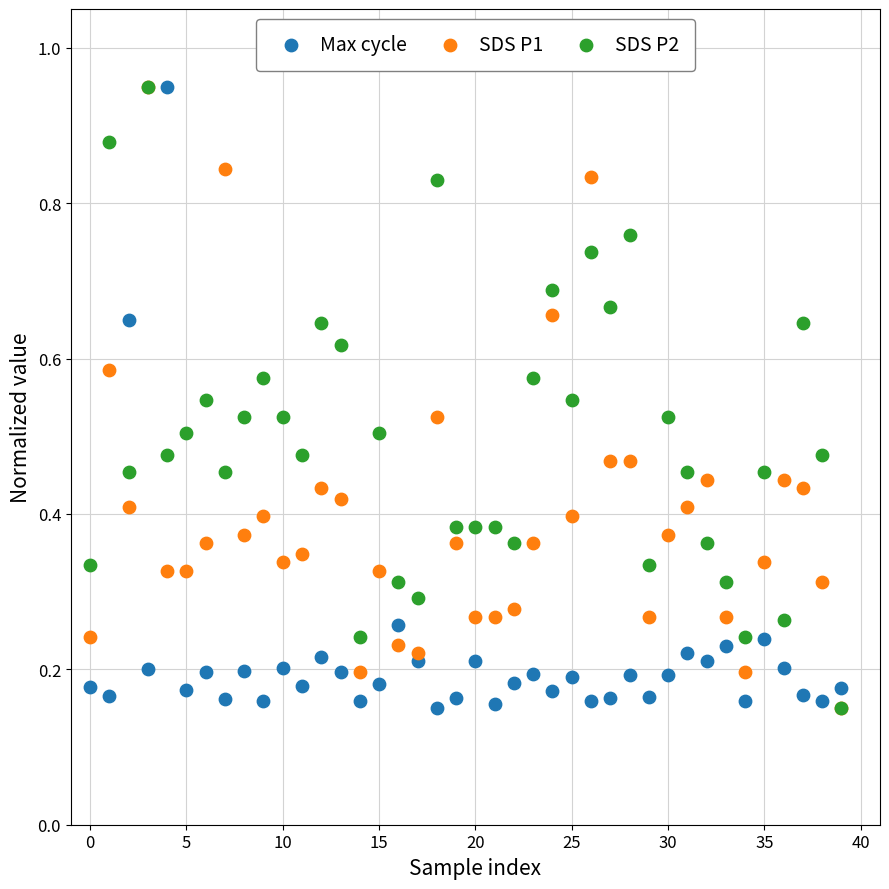

What are all the series names shown in the legend?

Max cycle, SDS P1, SDS P2